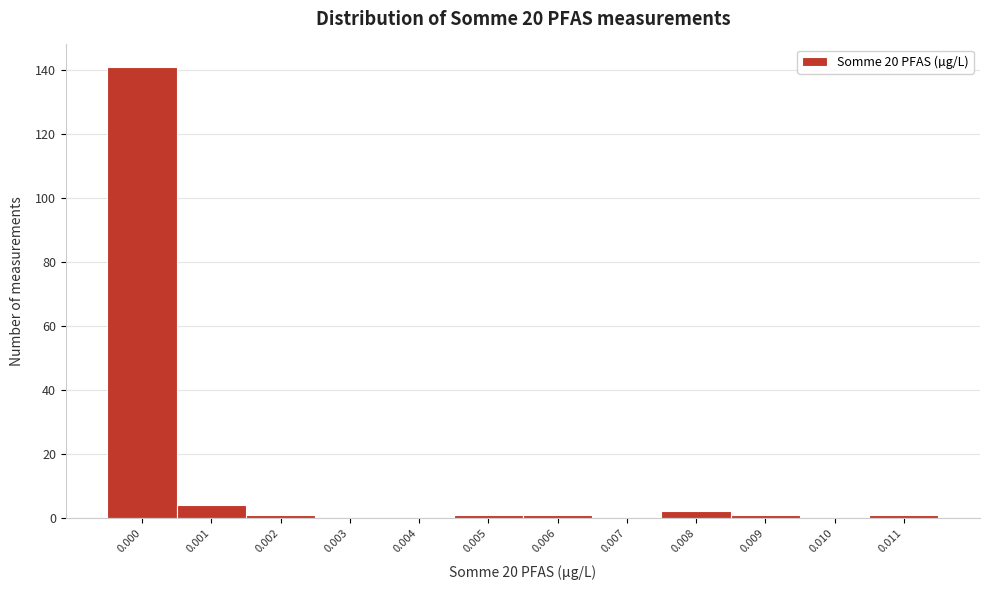

Reading right to left, list all the values displayed in this chart.

0.011=1	0.010=0	0.009=1	0.008=2	0.007=0	0.006=1	0.005=1	0.004=0	0.003=0	0.002=1	0.001=4	0.000=141